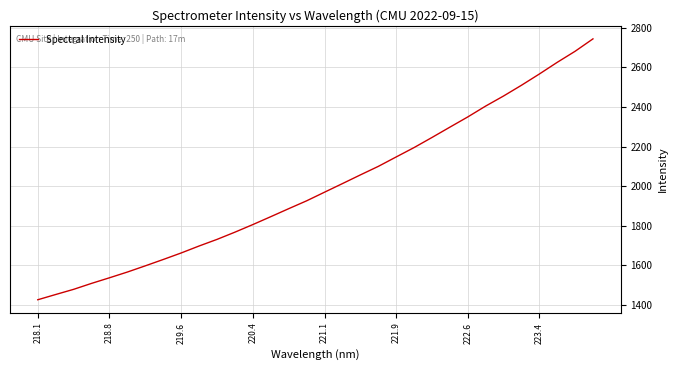

What is the greatest value displayed?

2743.1